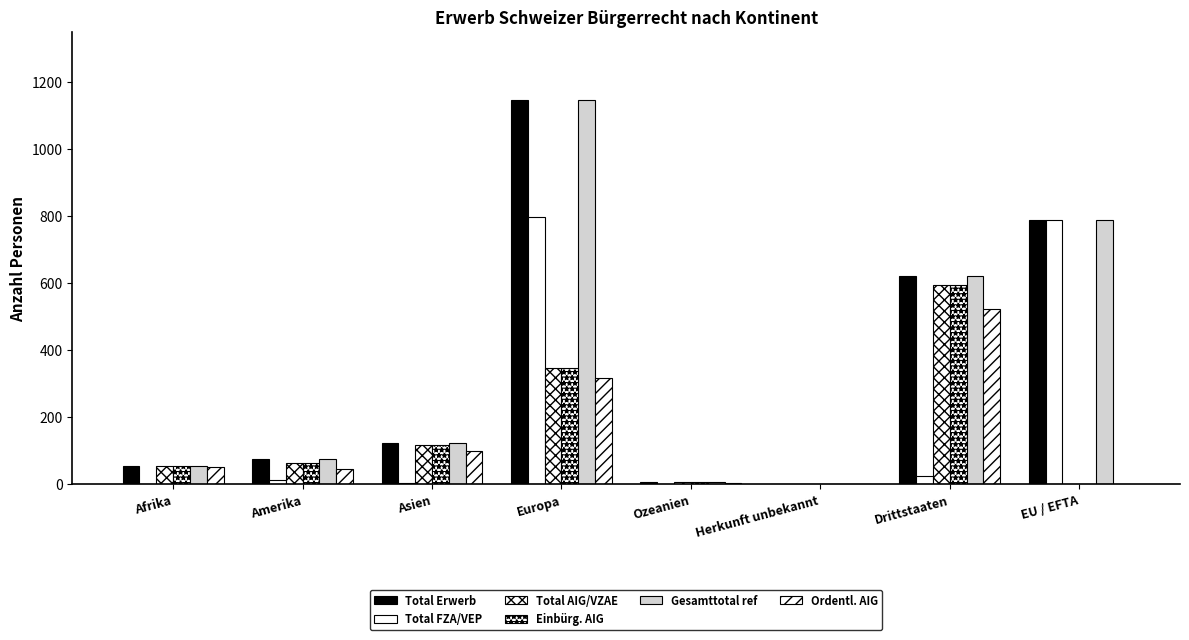

Does the chart contain stacked bars?

No